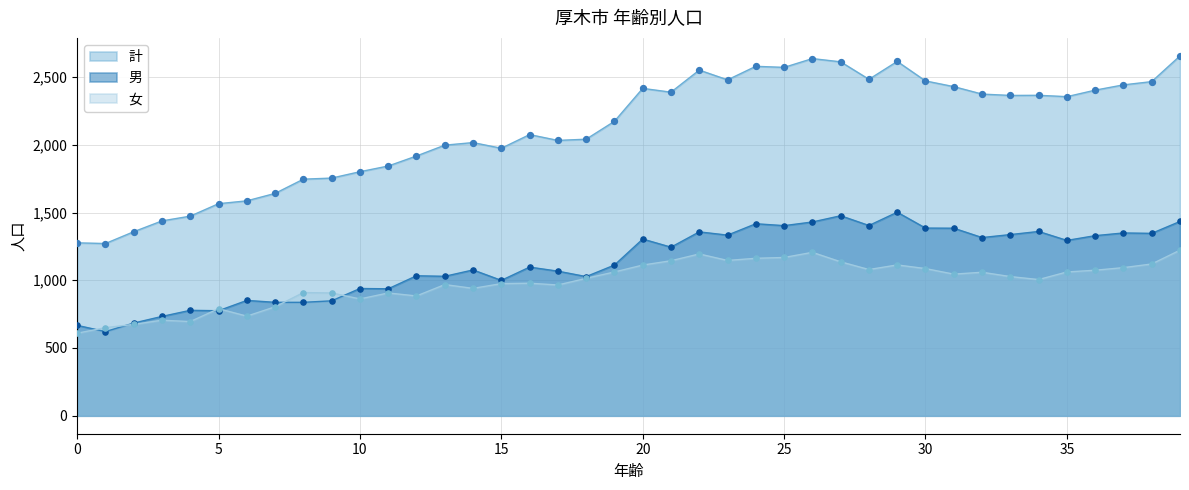

At how many categories does at least one series exceed 2544?

7